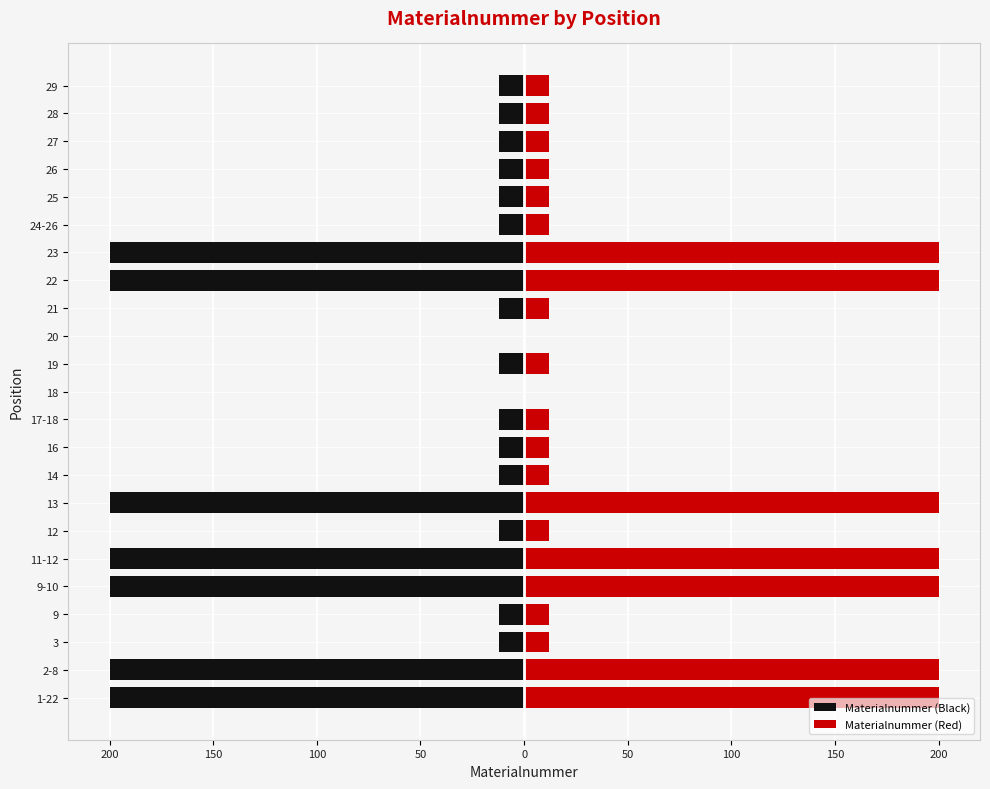

What is the difference between the second highest and minimum values in the Materialnummer (Red) series?

200.0